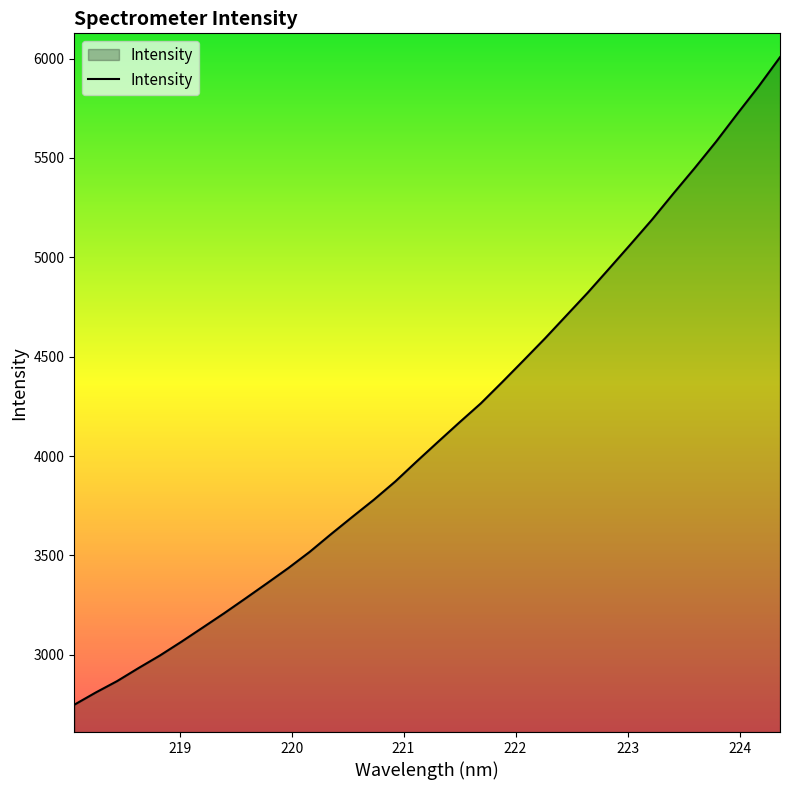

What is the minimum value shown in the chart?

2748.4